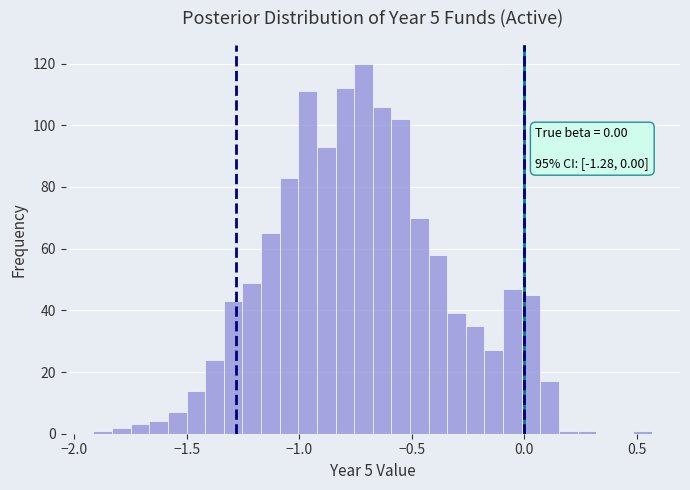

Around what value on the x-axis is the tallest bar? Give the approximate position of its centre, as read against the axis.

-0.70